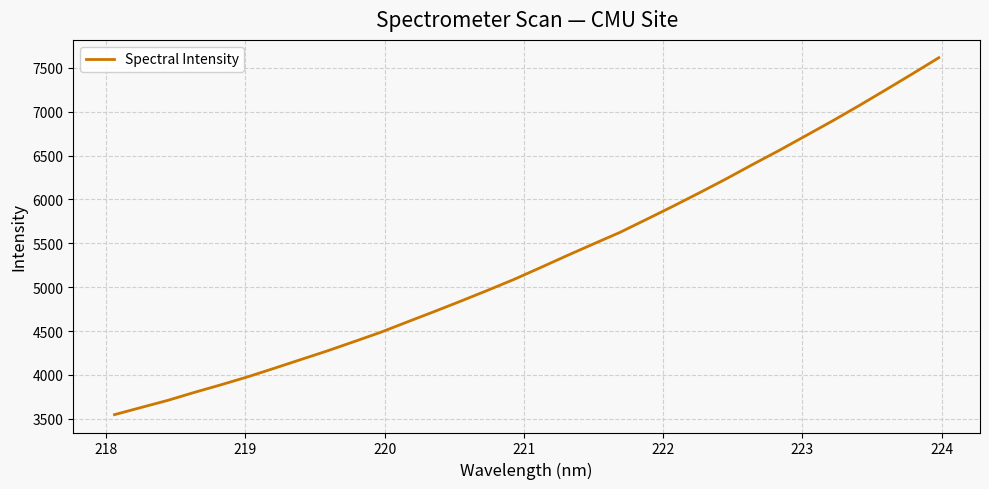

What is the difference between the maximum and minimum values?

4065.8